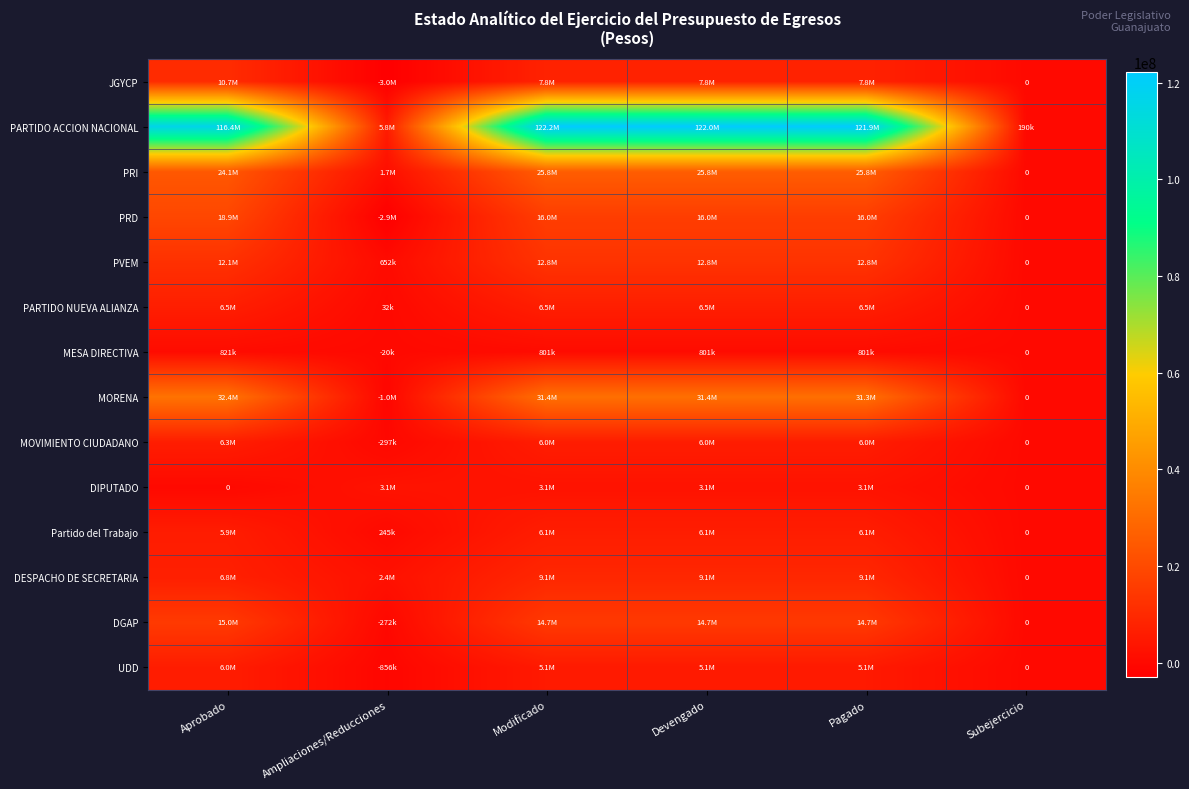

What is the difference between the PVEM values at Subejercicio and Aprobado?

12145075.0